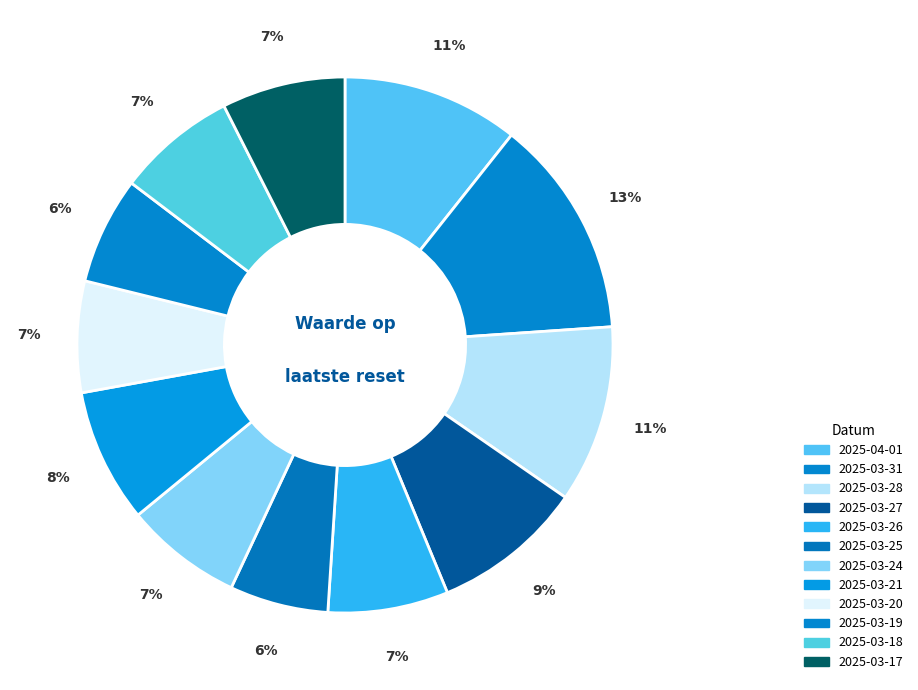

How many segments does this pie chart have?

12